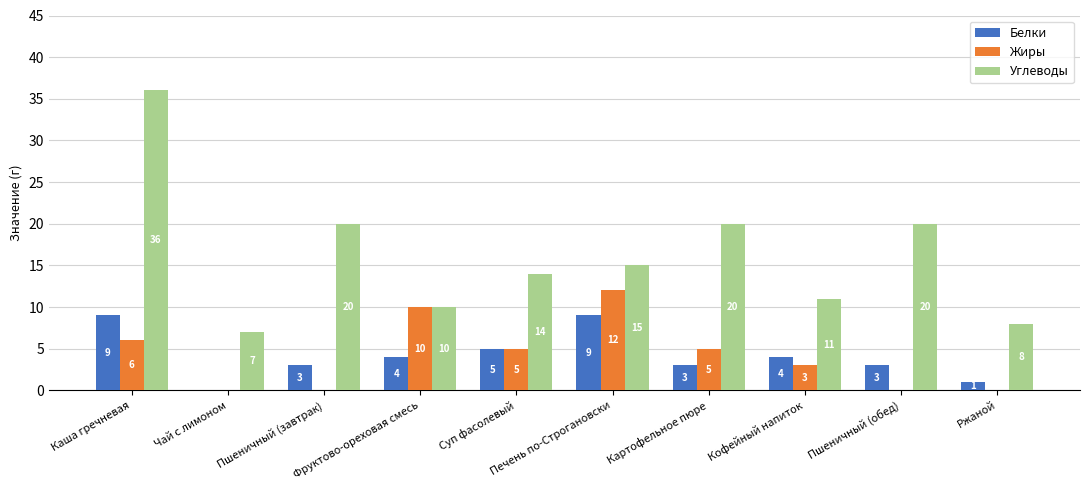

At which label does Жиры reach its peak?

Печень по-Строгановски